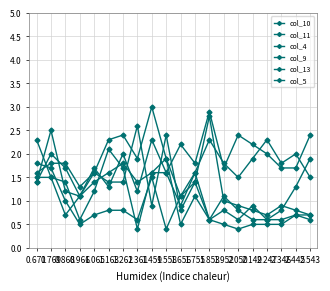

Which category has the highest value in the col_11 series?

1.853